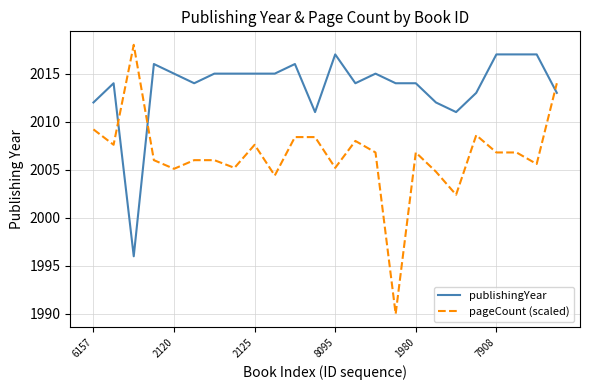

Which series has the largest total across all categories?

publishingYear